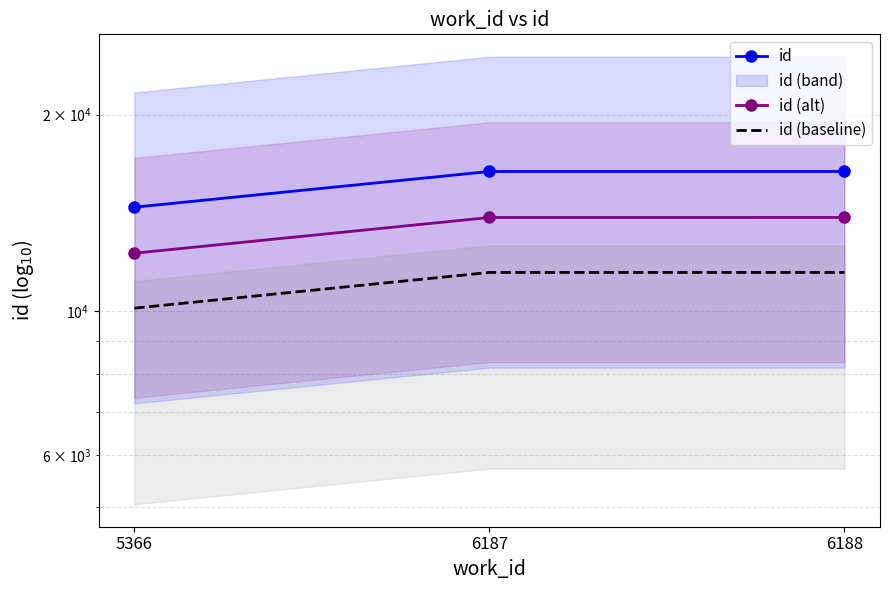

What is the average value of the id (alt) series?

13360.9